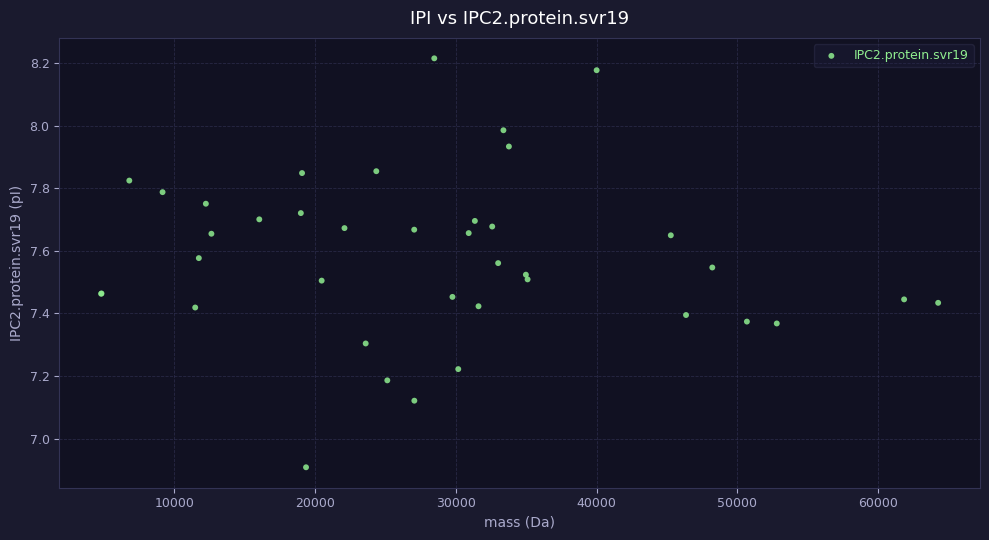

What Y value in the scatter plot is closest to 7?

6.9